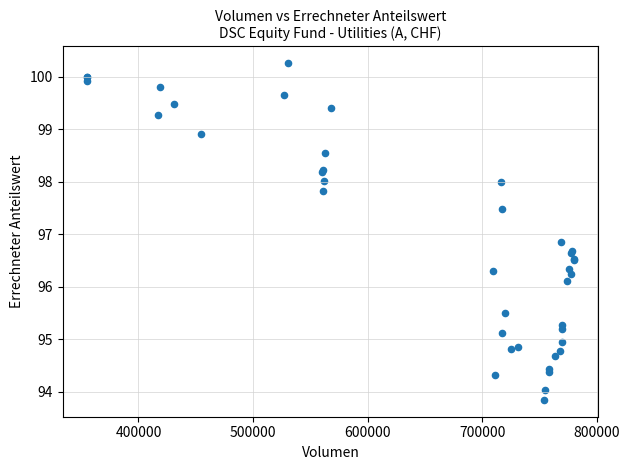

What Y value in the scatter plot is closest to 97?

96.9